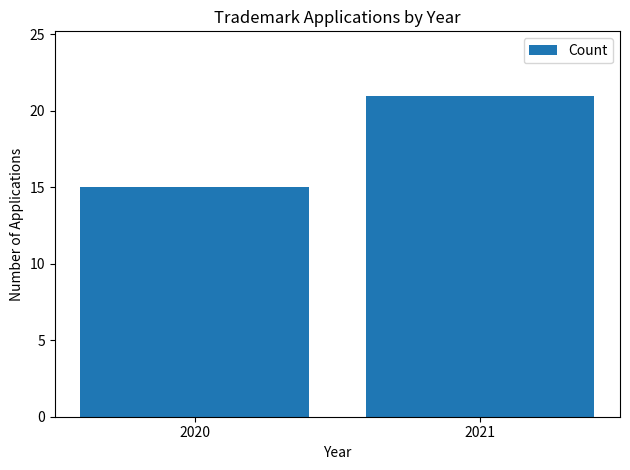

How many categories are shown in the chart?

2